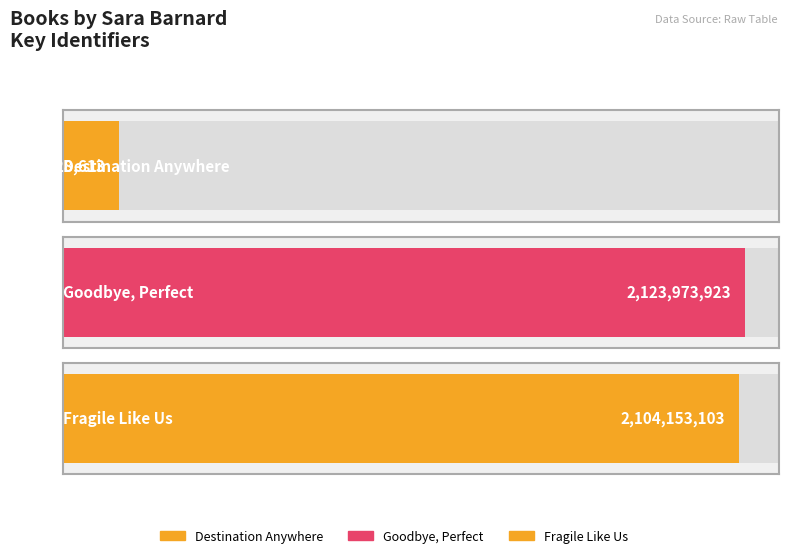

The chart shows a value of 174728613 at Destination Anywhere. True or false?

True